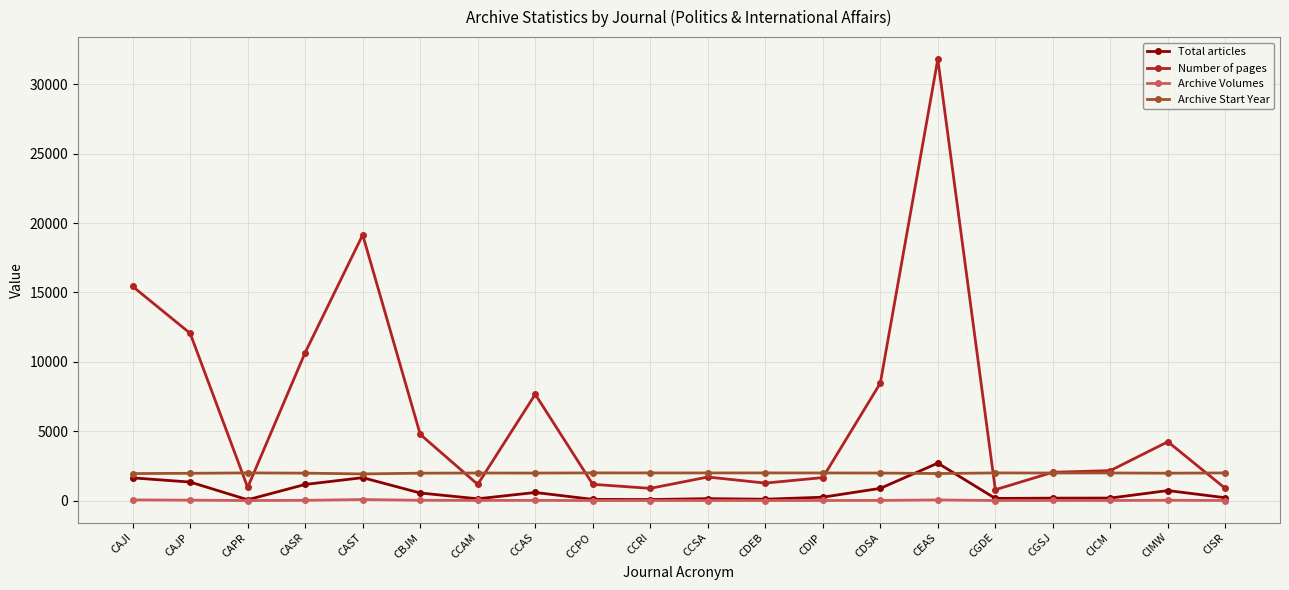

The value of Total articles at CCAS is 583. True or false?

True